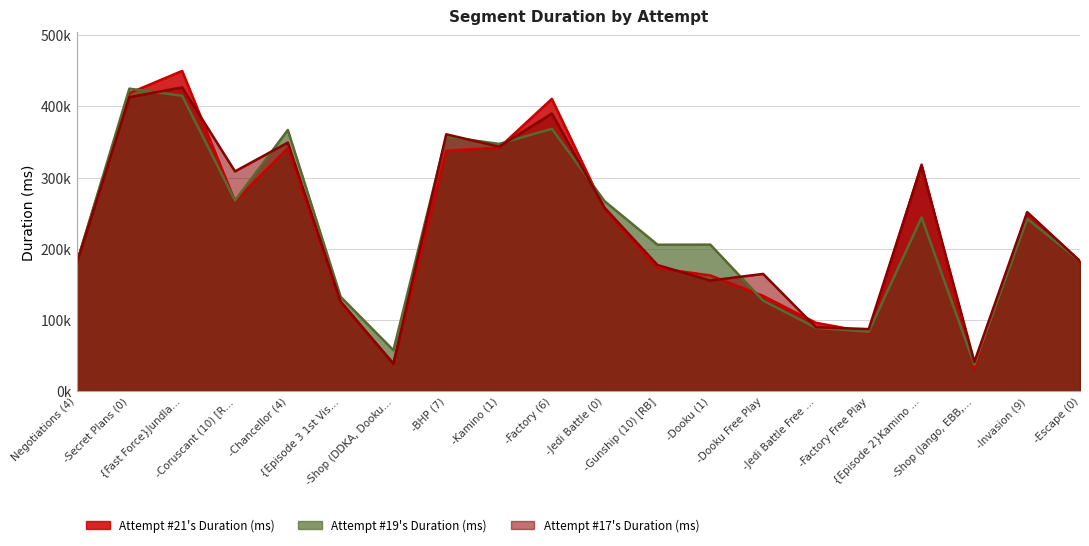

At which category does Attempt #17's Duration (ms) reach its first local peak?

{Fast Force}Jundla…